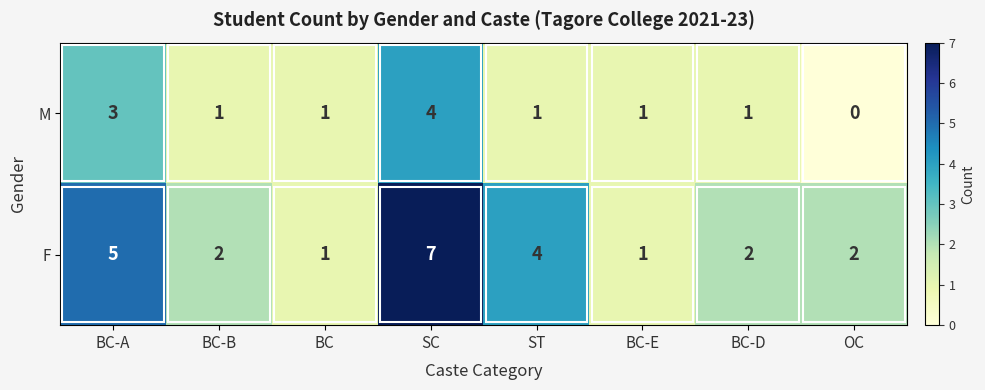

Rank the series by their maximum value, from lowest to highest.

M, F